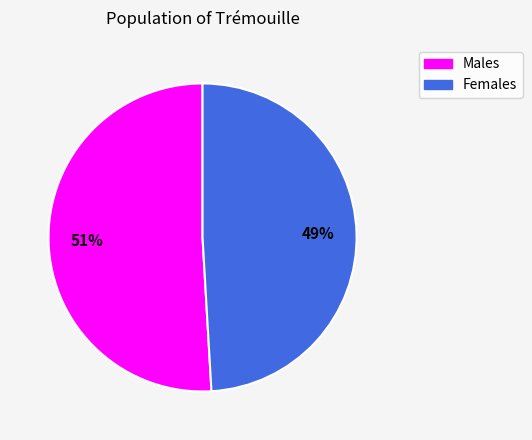

To the nearest percent, what is the average slice percentage?

50%